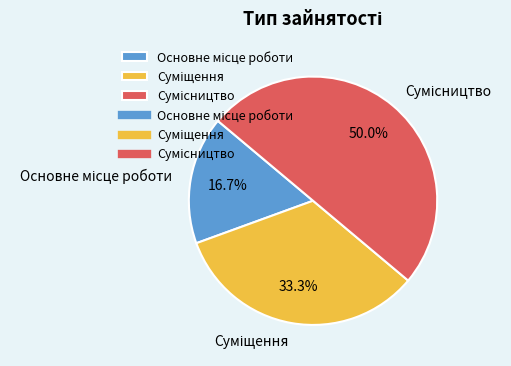

To the nearest percent, what is the difference between the largest and smallest slice percentages?

33%